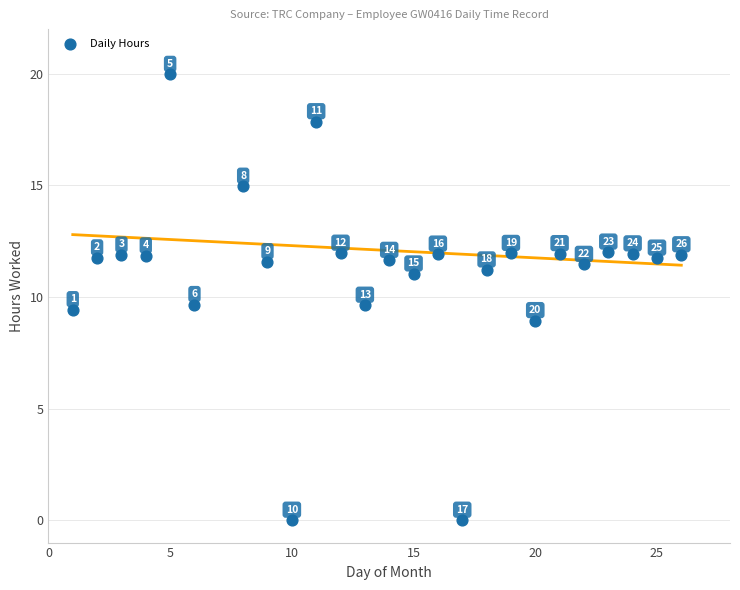

What is the range of Y values (max minus min)?

20.0